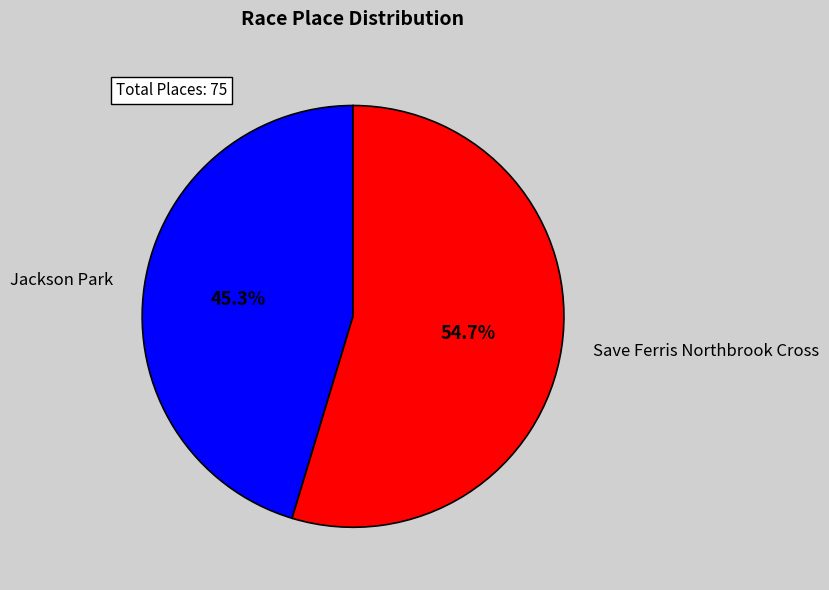

What is the ratio of the value at Jackson Park to the value at Save Ferris Northbrook Cross?

0.8